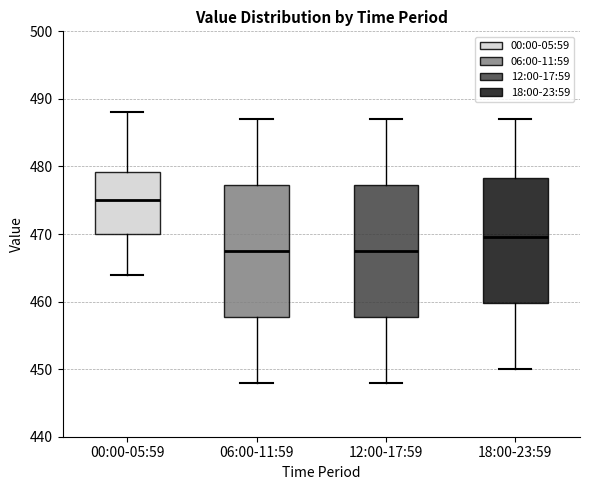

Reading left to right, transcribe this box plot: for each box, give where its median line is, the range the box spans, and where its two whiskers end, as read against the y-axis. The values are not printed on the chart, so give them approximately, as read against the axis.

00:00-05:59: median 475, box 470 to 479, whiskers 464 to 488
06:00-11:59: median 468, box 458 to 477, whiskers 448 to 487
12:00-17:59: median 468, box 458 to 477, whiskers 448 to 487
18:00-23:59: median 470, box 460 to 478, whiskers 450 to 487